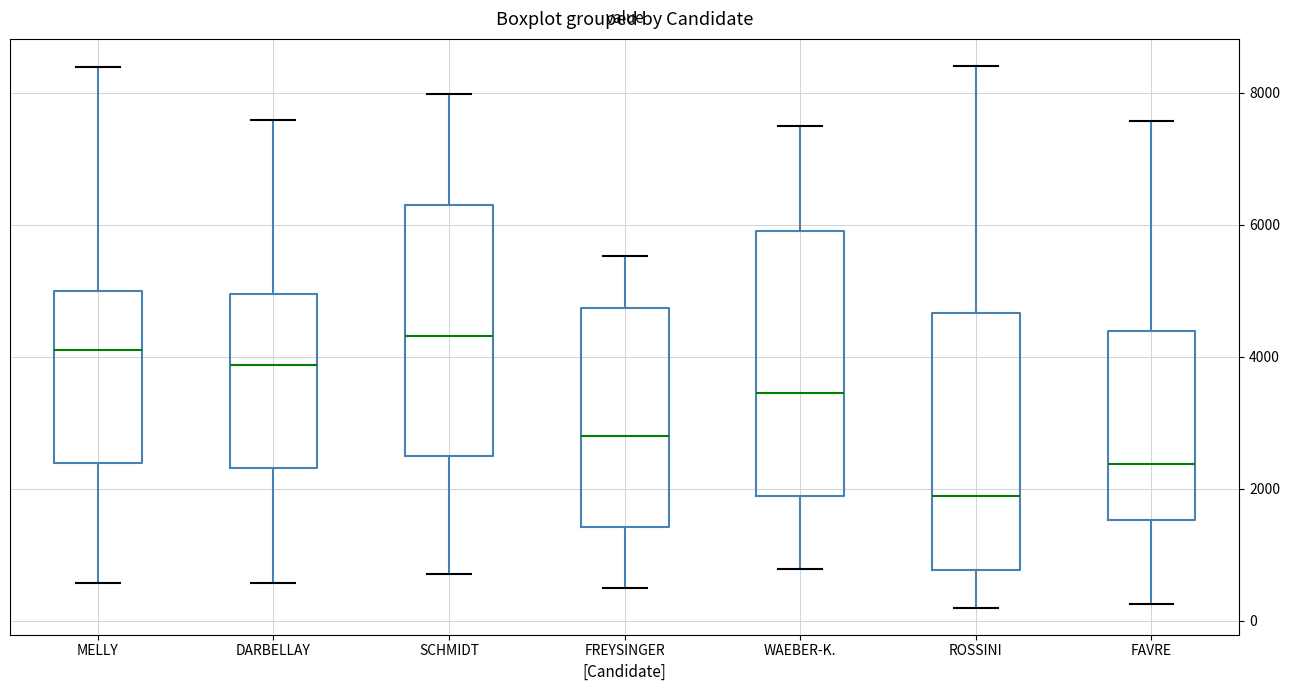

Where does the median line of the box for DARBELLAY sit on the y-axis? The values are not printed on the chart, so give them approximately, as read against the axis.

3800